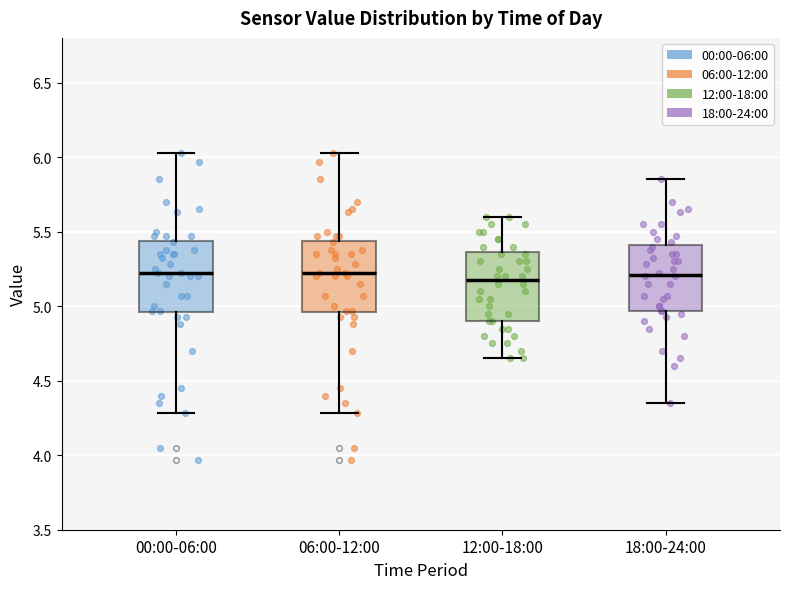

Reading left to right, transcribe this box plot: for each box, give where its median line is, the range the box spans, and where its two whiskers end, as read against the y-axis. The values are not printed on the chart, so give them approximately, as read against the axis.

00:00-06:00: median 5.20, box 4.95 to 5.45, whiskers 4.30 to 6.05
06:00-12:00: median 5.20, box 4.95 to 5.45, whiskers 4.30 to 6.05
12:00-18:00: median 5.20, box 4.90 to 5.35, whiskers 4.65 to 5.60
18:00-24:00: median 5.20, box 4.95 to 5.40, whiskers 4.35 to 5.85